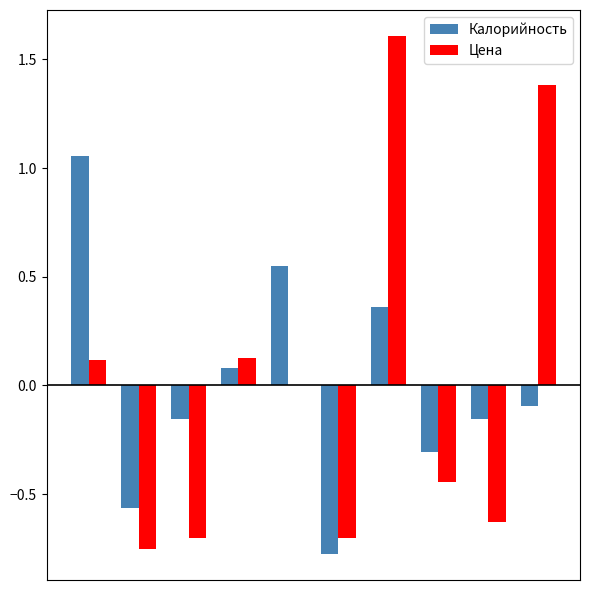

Which series has the largest range (max minus min)?

Цена